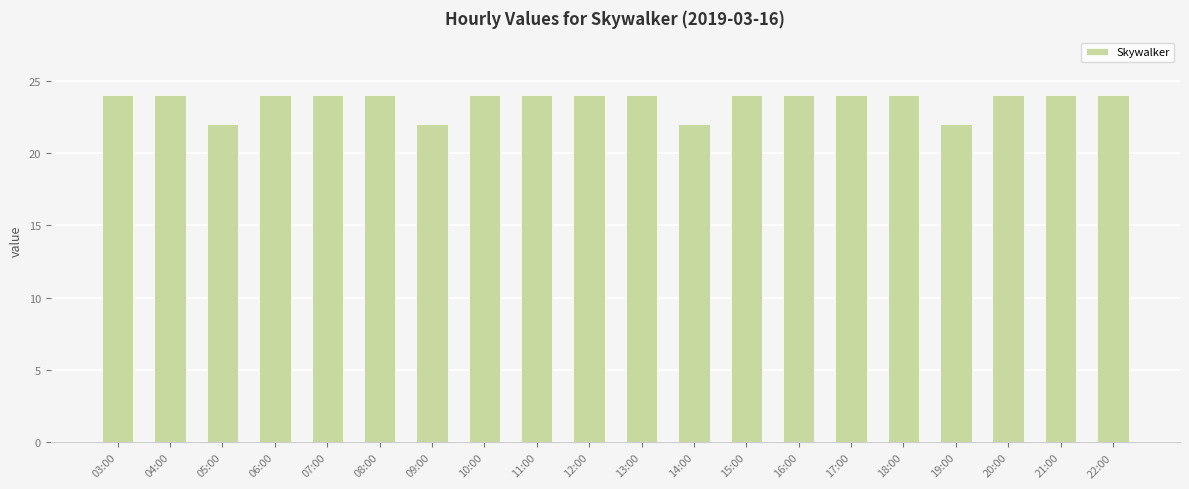

What is the average value?

24